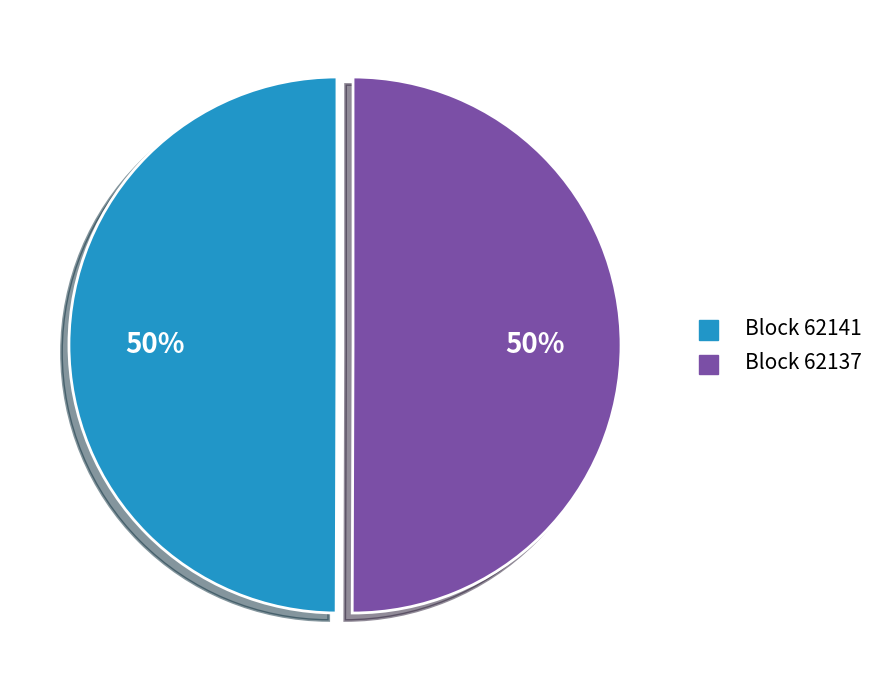

To the nearest percent, what is the average slice percentage?

50%